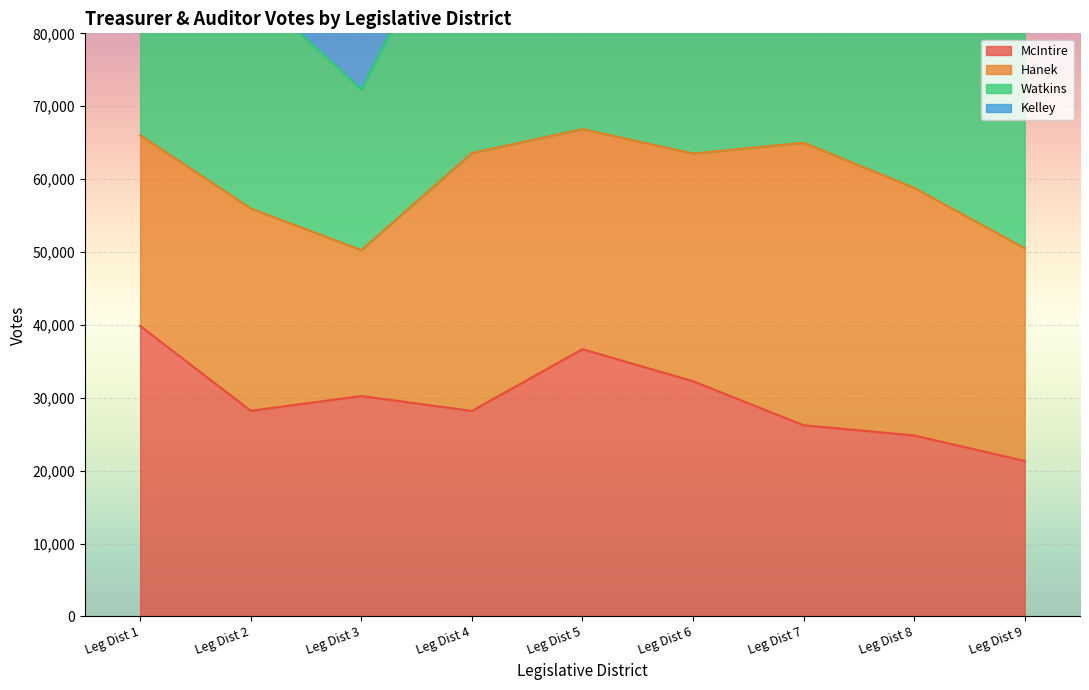

True or false: Turnout and Hanek intersect in this chart.

False